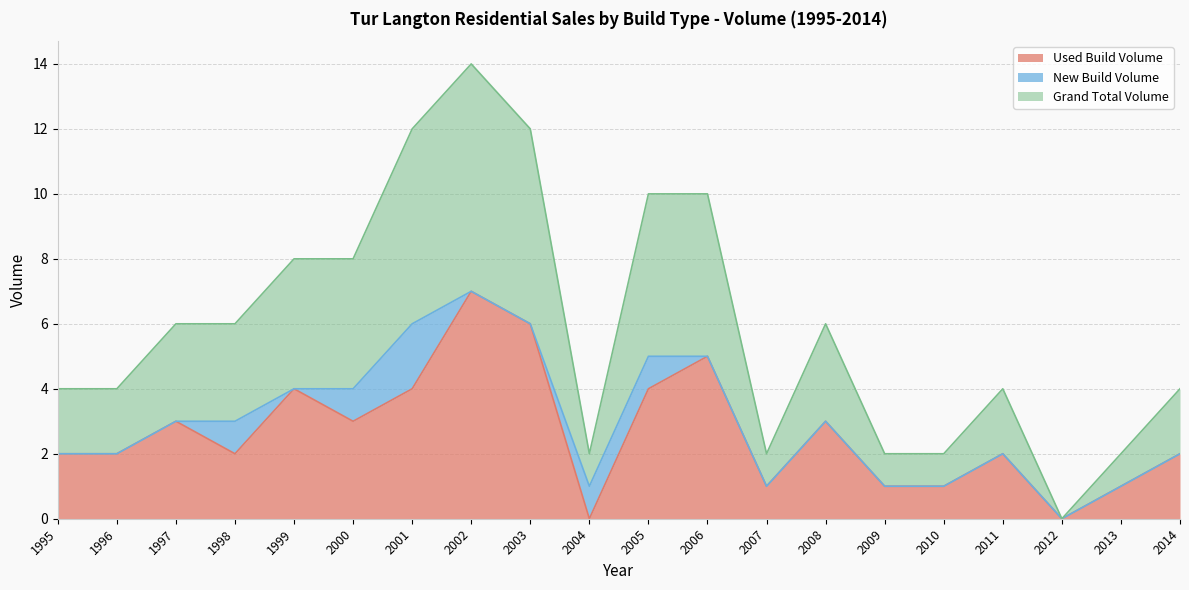

Which series changed the most between 1999 and 2010?

Used Build Volume